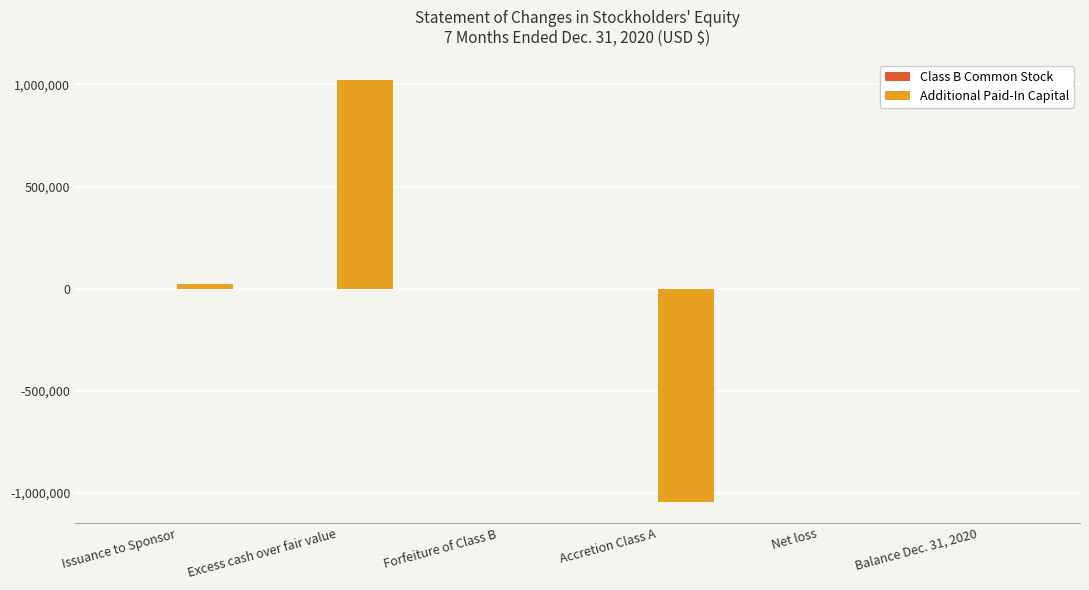

Is it true that Additional Paid-In Capital equals -830540 at Net loss?

False